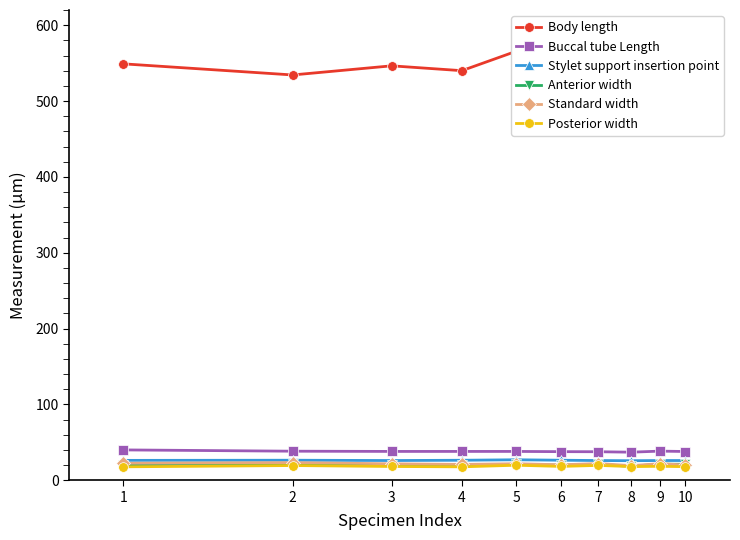

The value of Stylet support insertion point at 3 is 6.5. True or false?

False